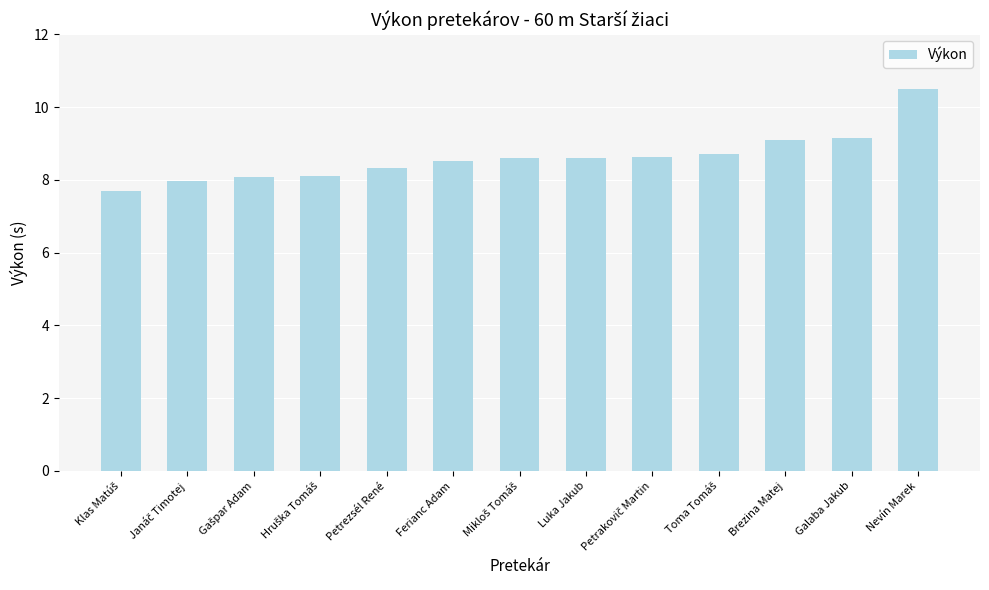

What is the difference between the maximum and second lowest values?

2.5